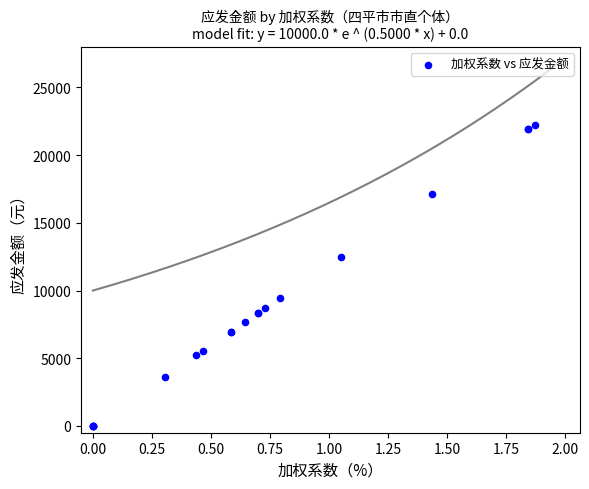

What Y value in the scatter plot is closest to 11122?

12513.0